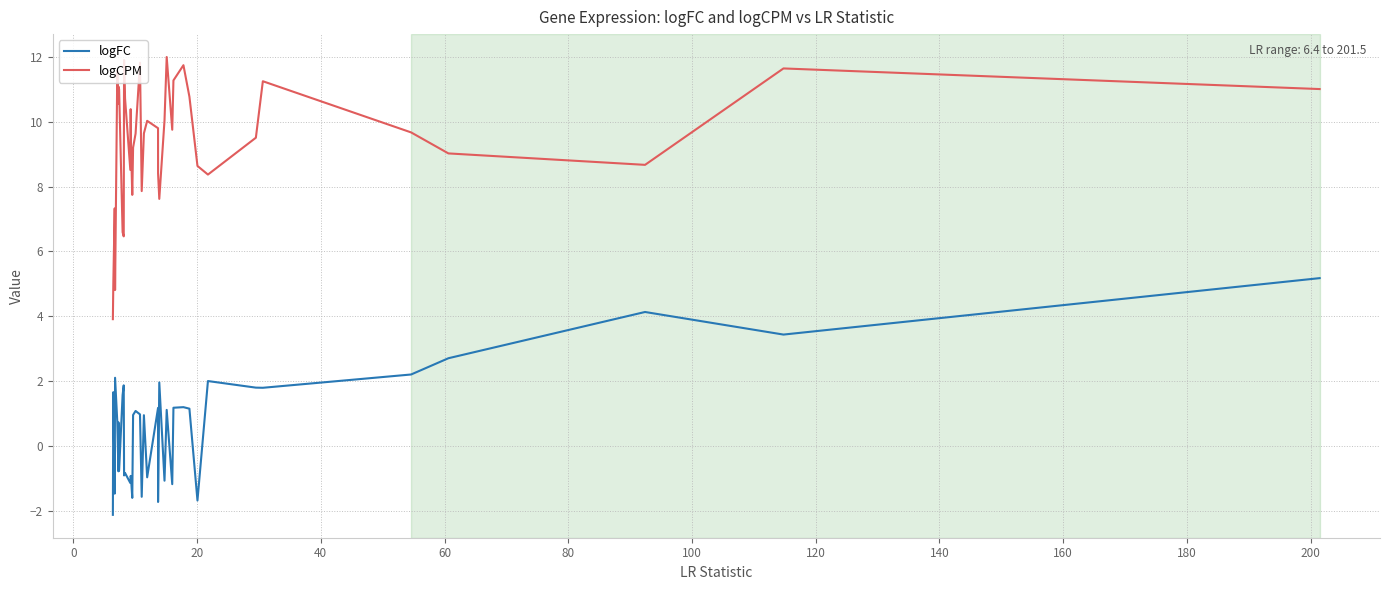

What are all the series names shown in the legend?

logFC, logCPM